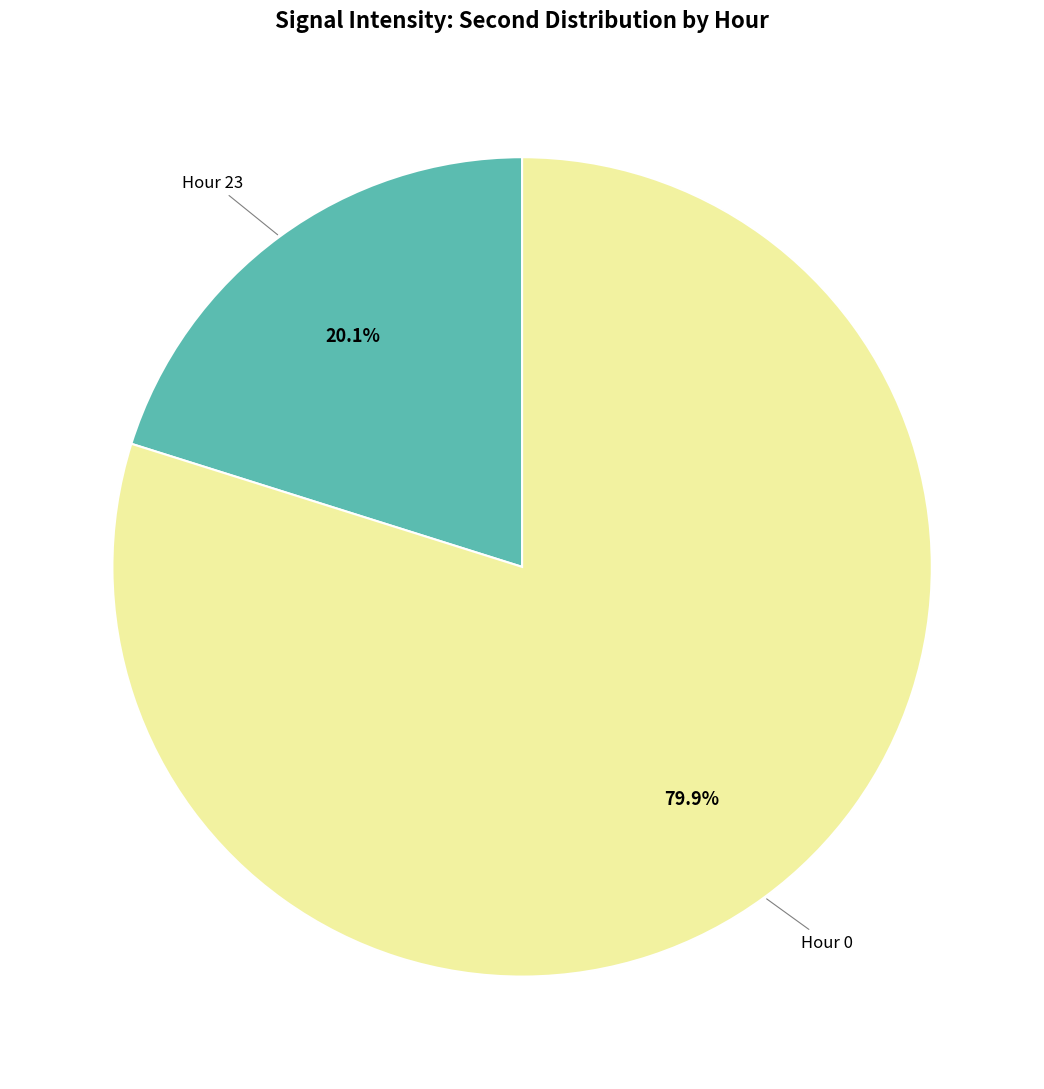

Approximately how many times larger is the value at Hour 0 compared to Hour 23?

4.0